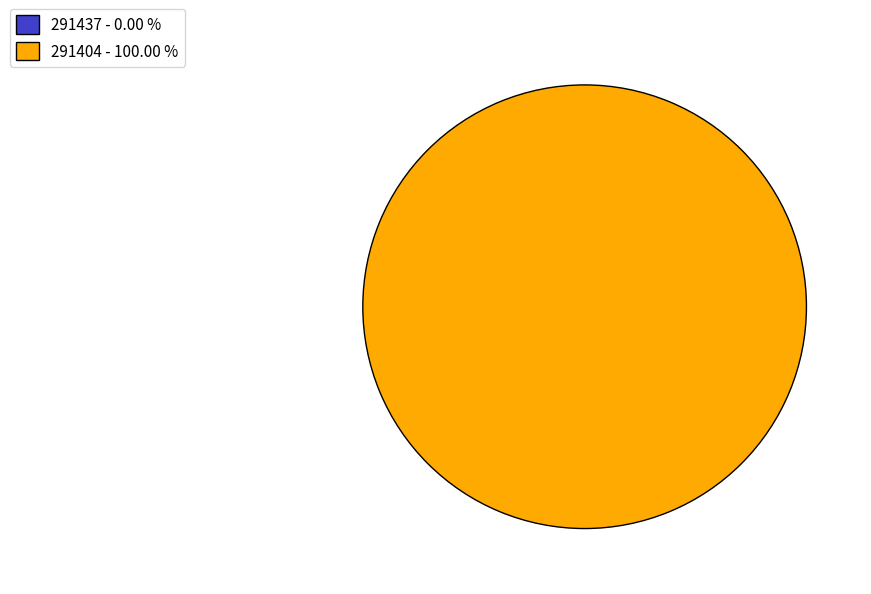

To the nearest percent, what is the difference between the 291404 and 291437 slice percentages?

100%